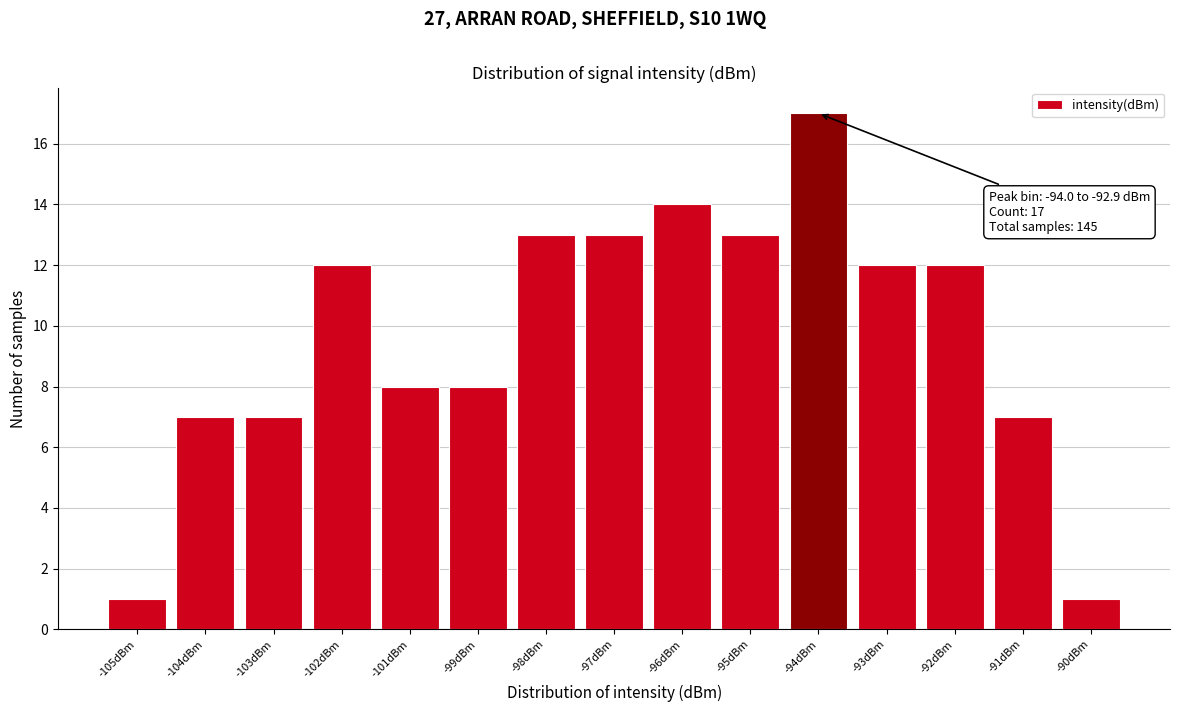

Reading left to right, list all the values displayed in this chart.

1	7	7	12	8	8	13	13	14	13	17	12	12	7	1